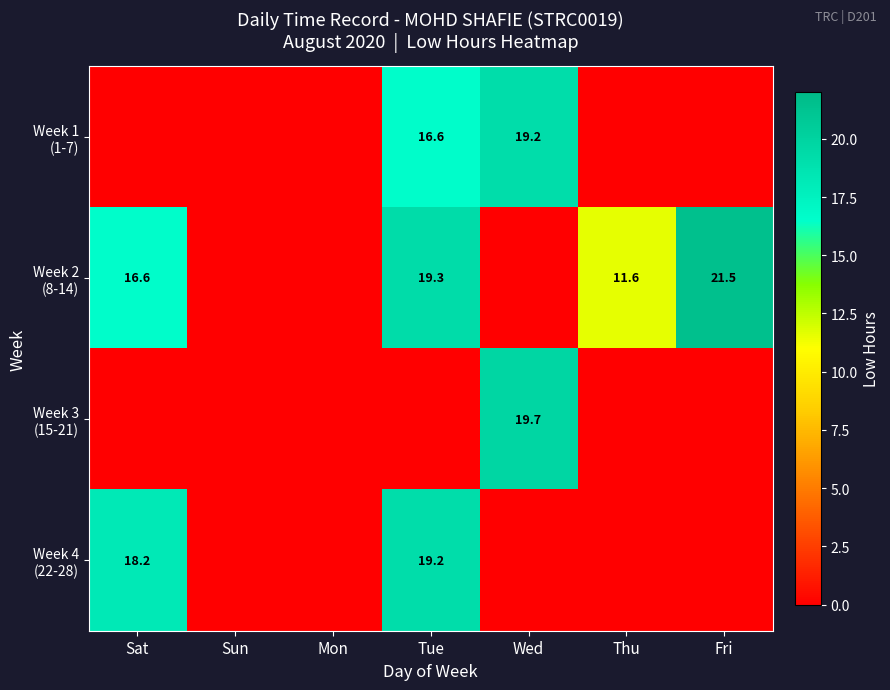

How many values in Week 1 (1-7) are above zero?

2